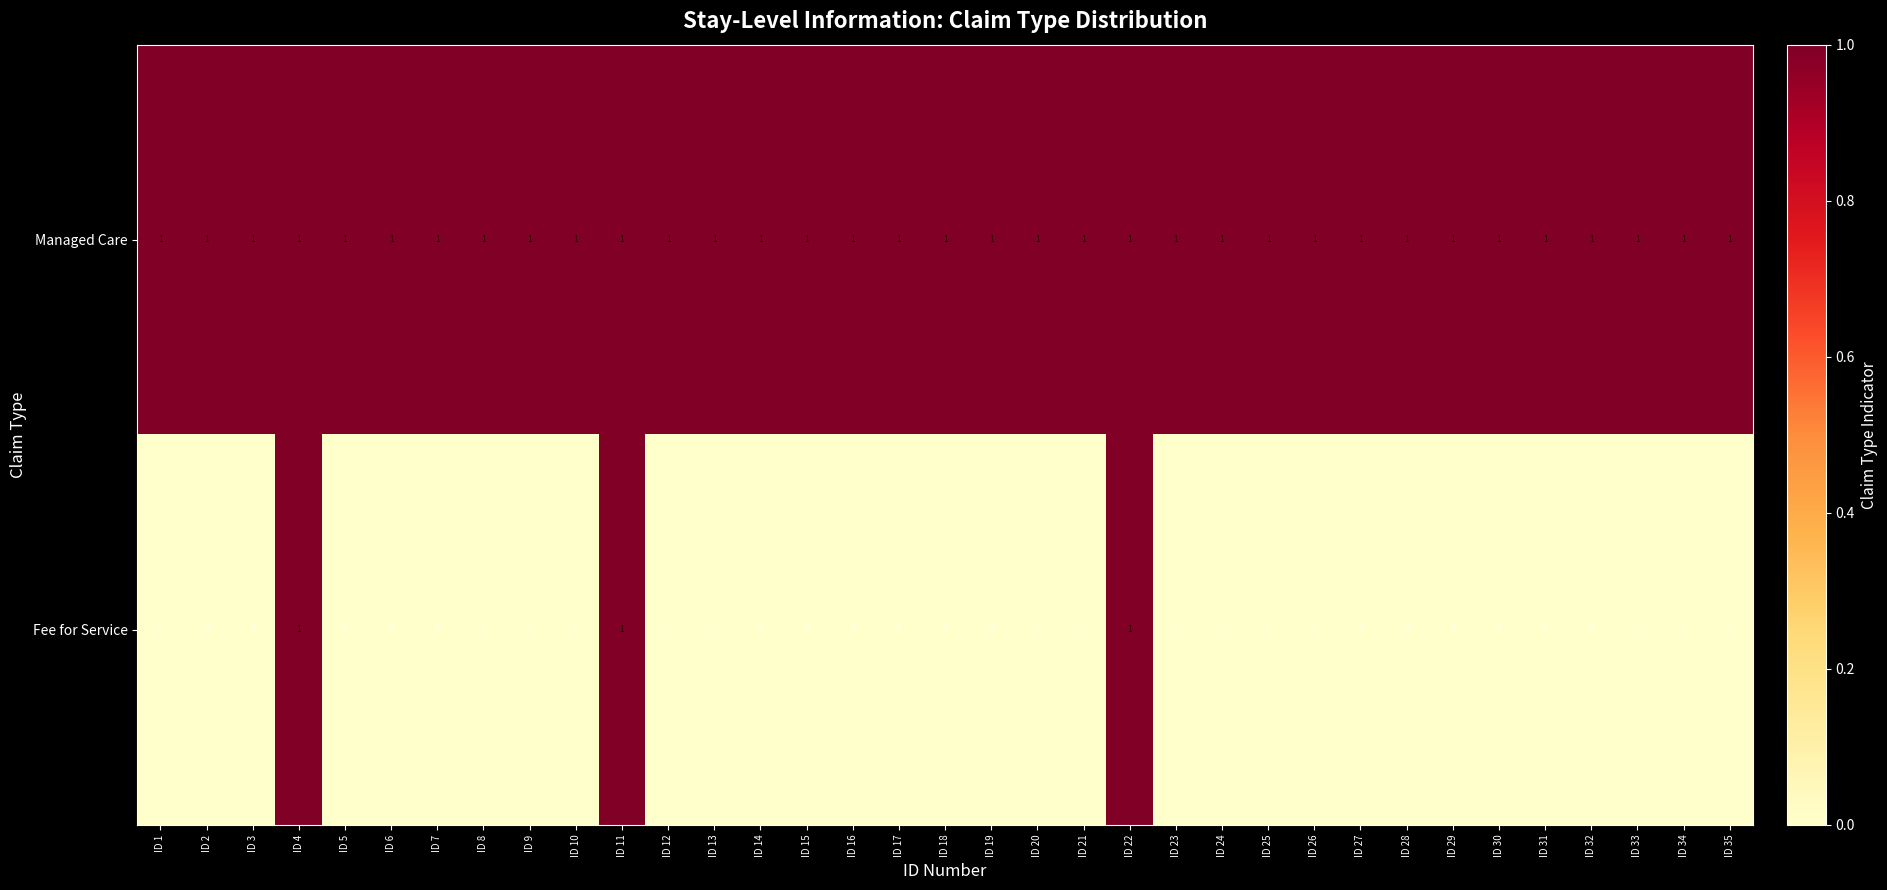

Which series has the widest spread of values?

Fee for Service